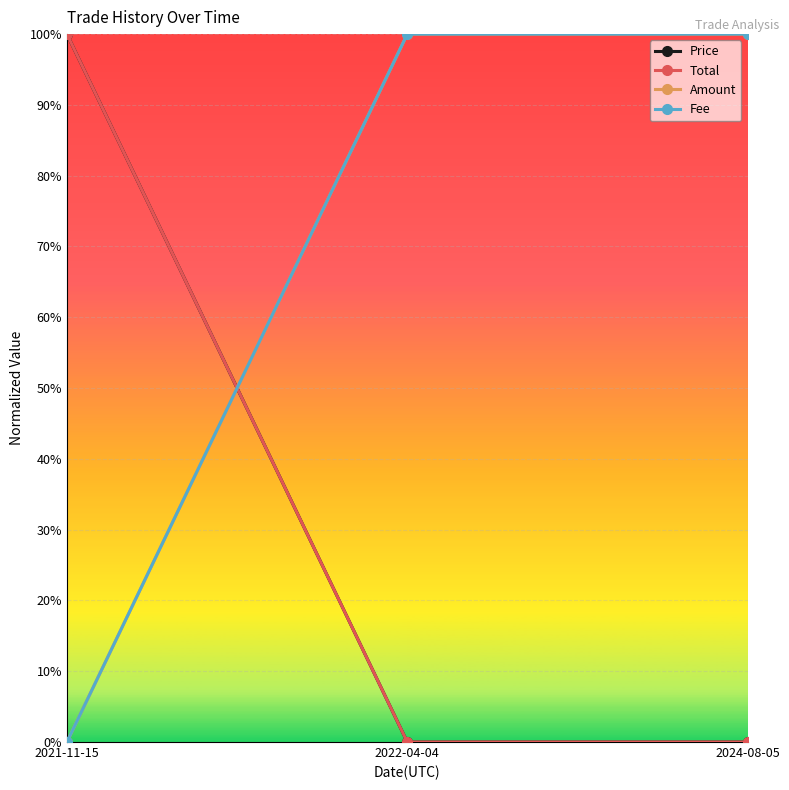

What is the highest value of the Price series?

1.0